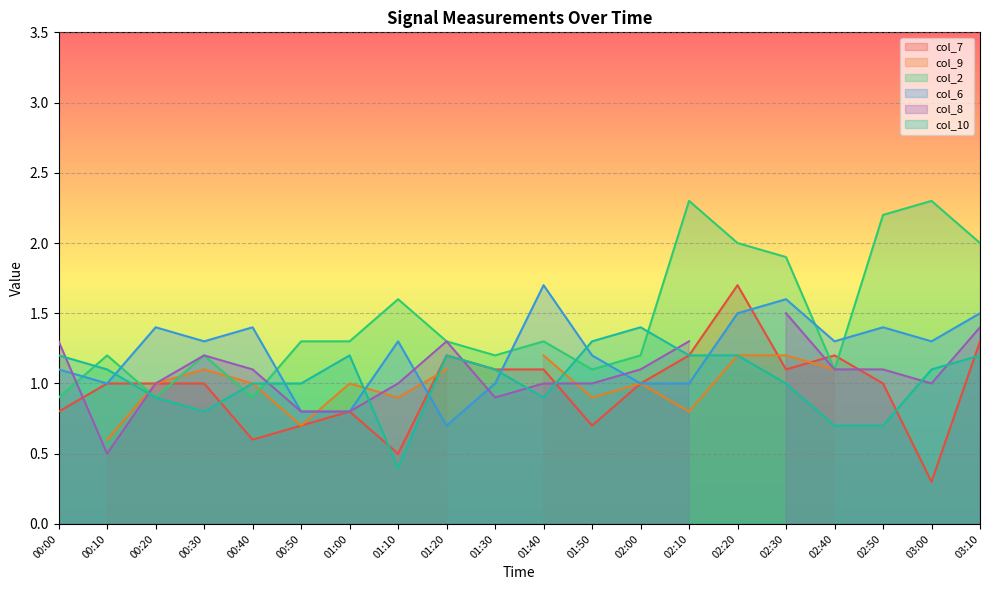

What is the difference between the maximum and minimum values in the col_7 series?

1.4